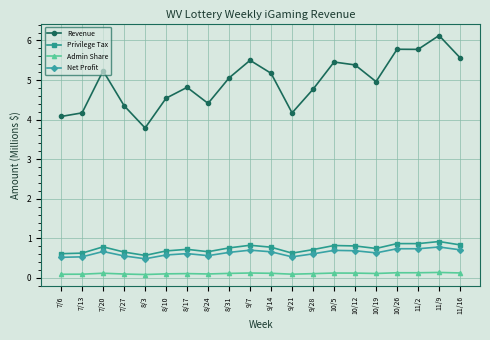

Count the Admin Share values in the range 0 to 1.

20